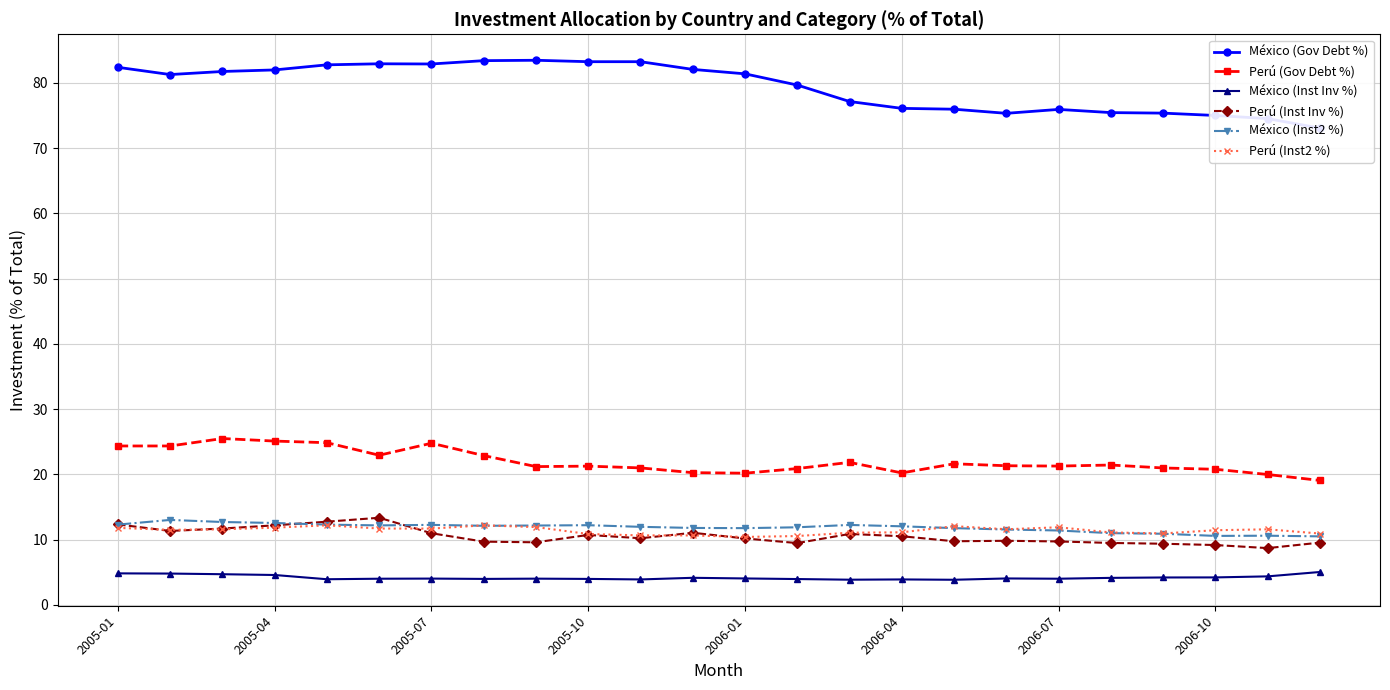

The Perú (Inst2 %) series shows 16.1 at 8. True or false?

False